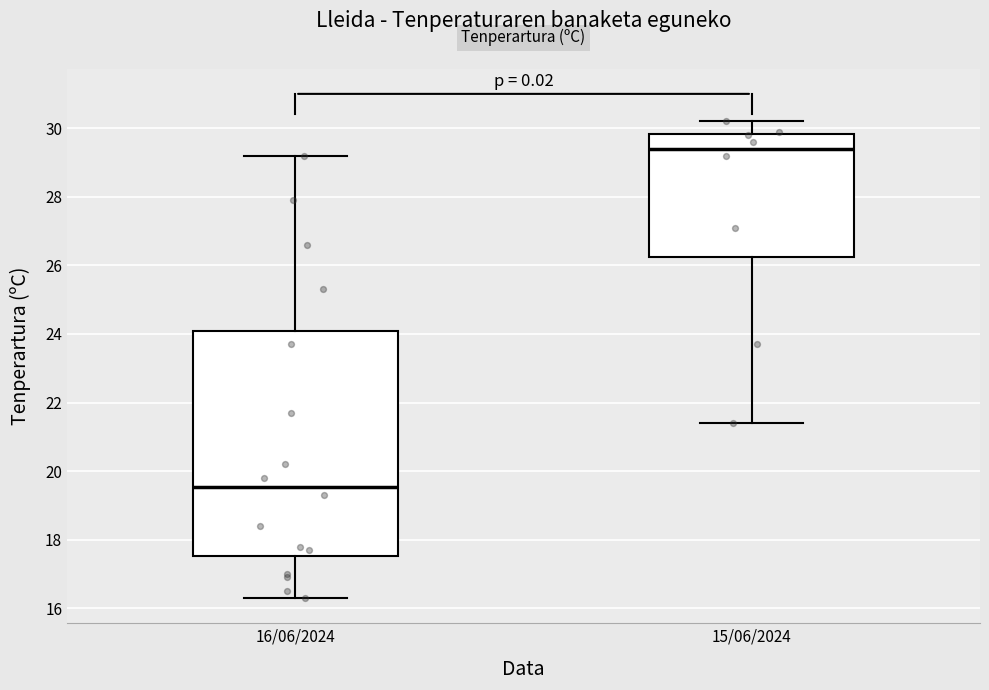

Comparing the boxes themselves (not the whiskers), which one is the tallest?

16/06/2024